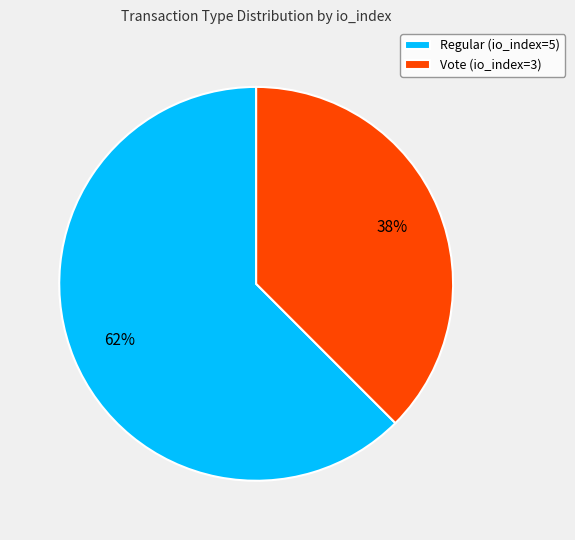

How many segments does this pie chart have?

2